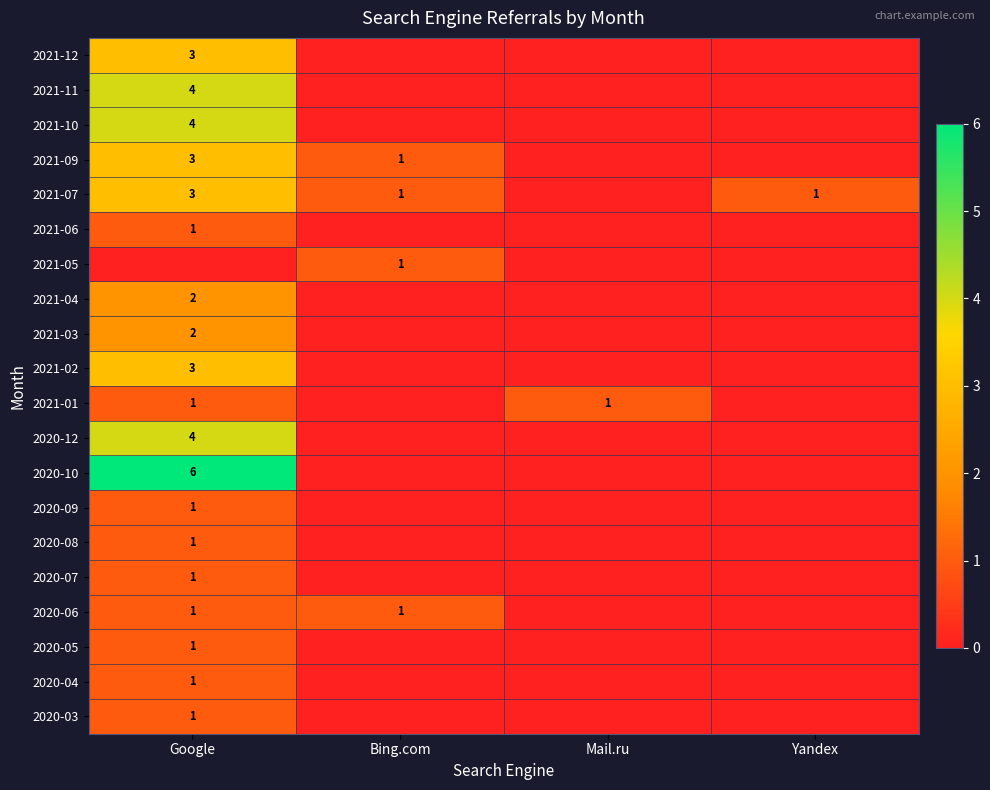

The value of 2021-09 at Bing.com is 2. True or false?

False